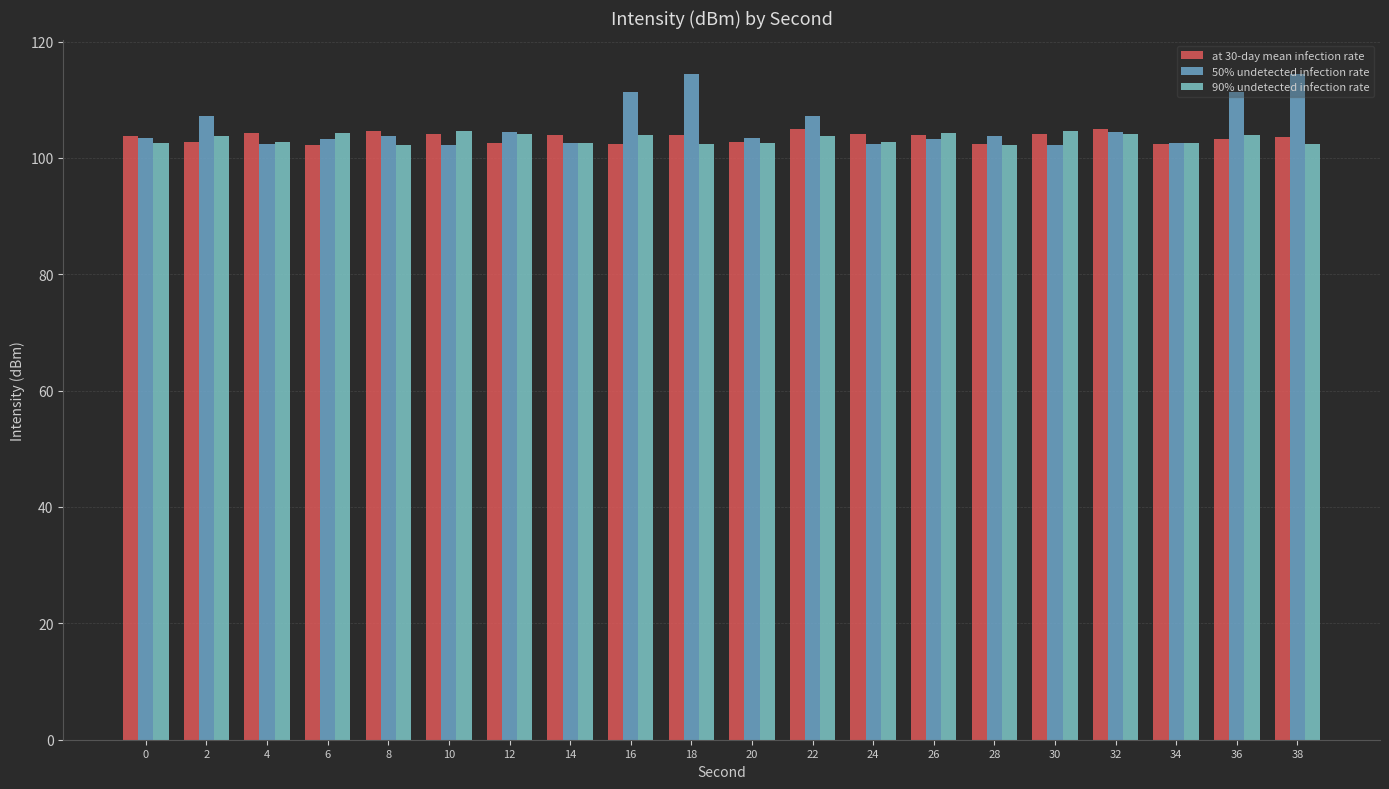

Which series has the widest spread of values?

50% undetected infection rate